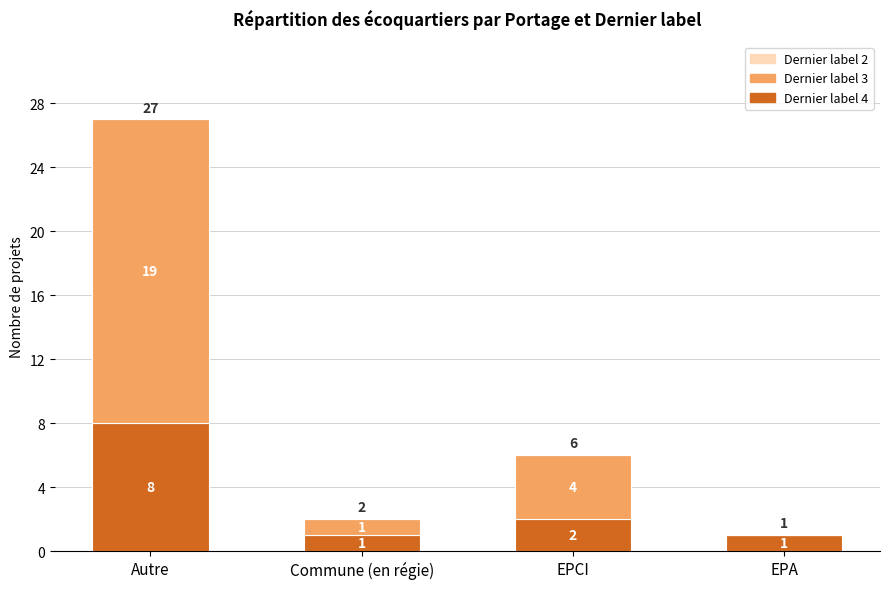

The Dernier label 4 series shows 2 at EPCI. True or false?

True